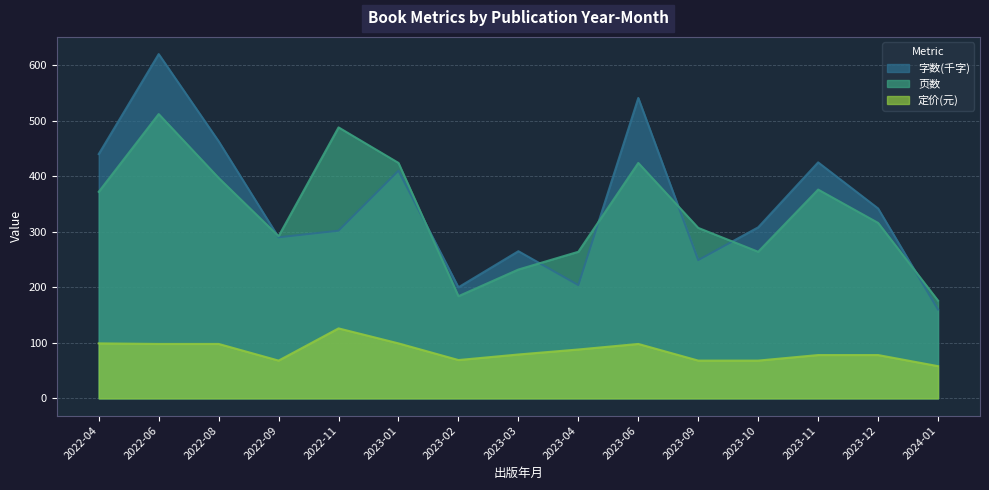

What is the spread (max minus min) of values at 2023-09?

239